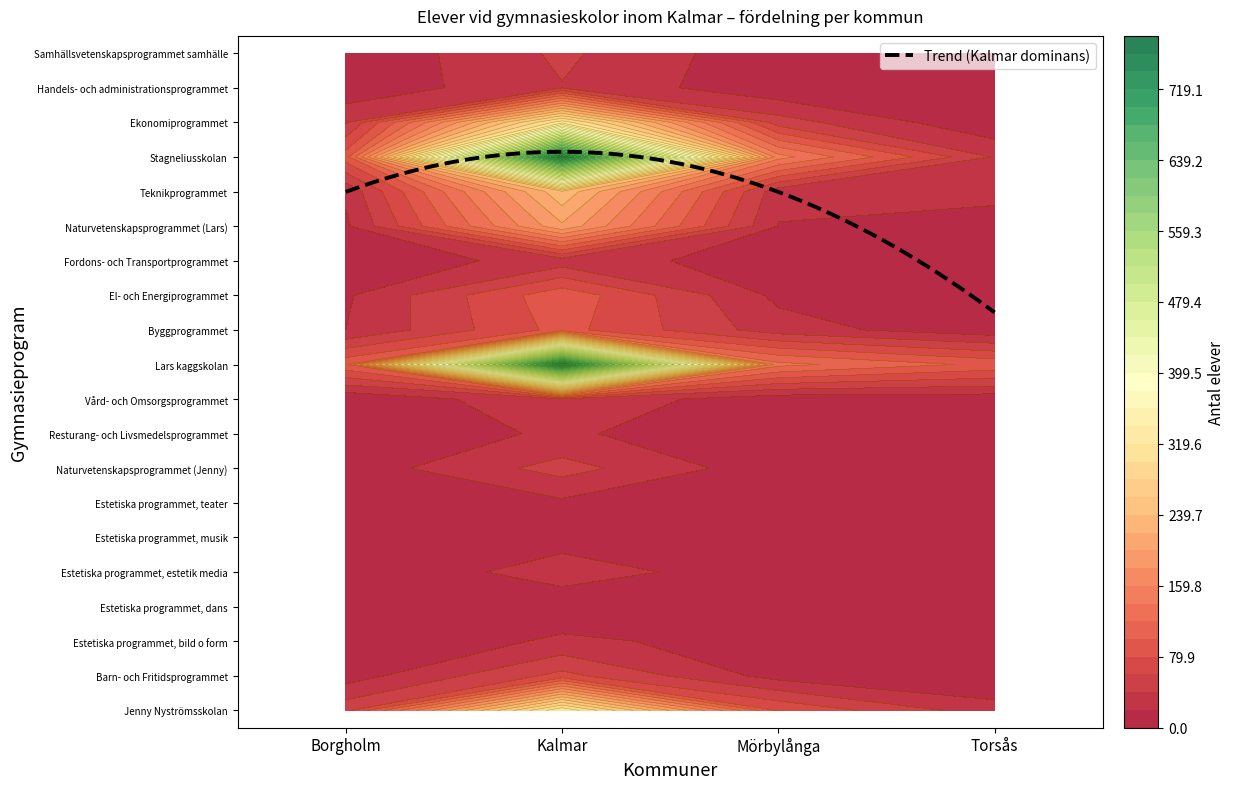

List the labels in order of Fordons- och Transportprogrammet value, largest first.

Kalmar, Mörbylånga, Borgholm, Torsås